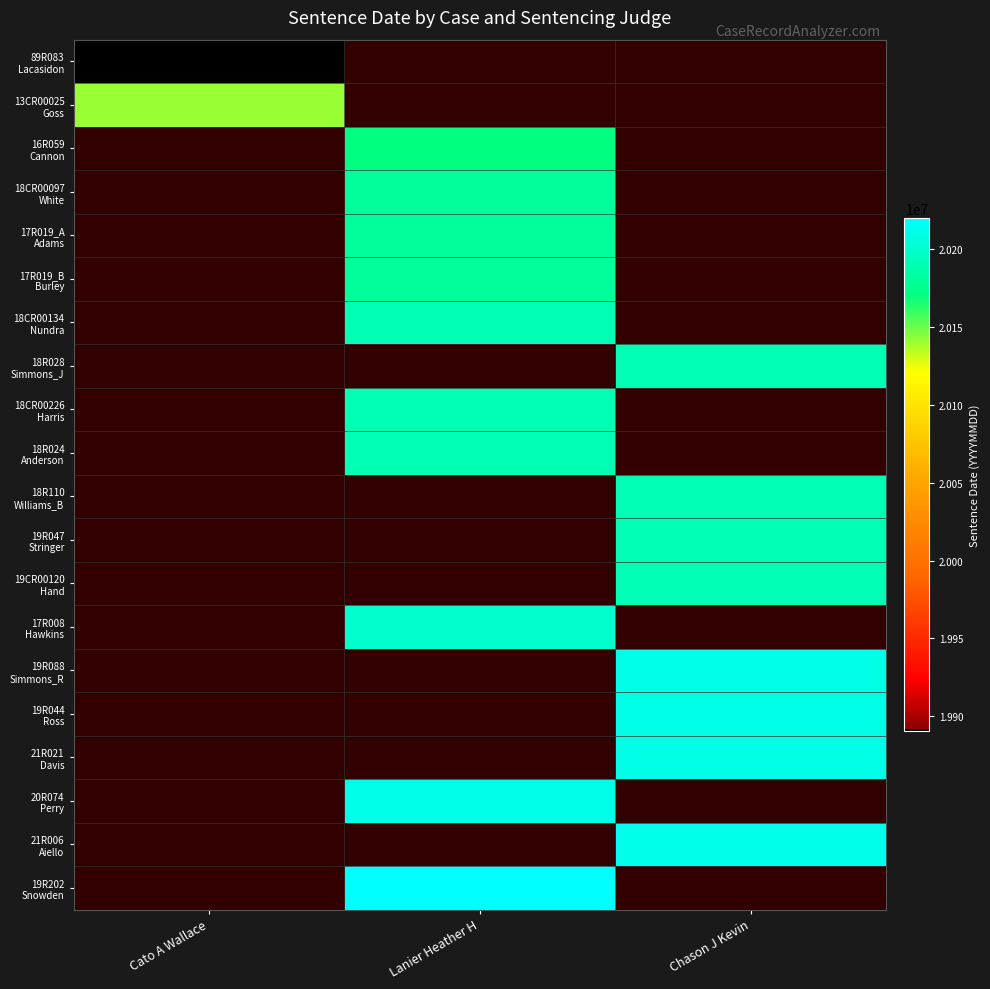

How many data points does each series have?

3